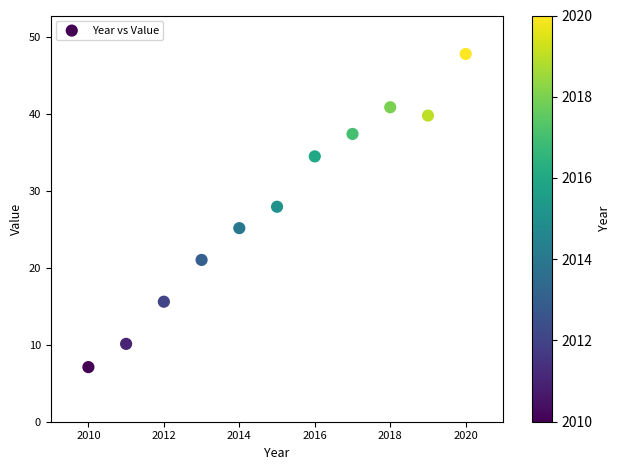

What is the range of X values (max minus min)?

10.0